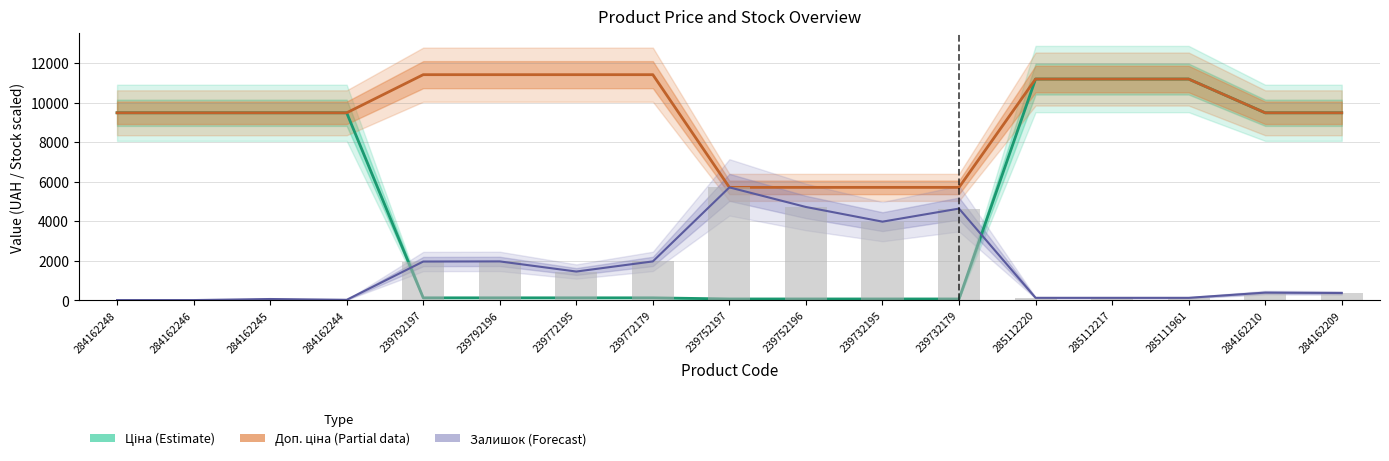

How many data points in Доп. ціна (Partial) are above 9480?

13